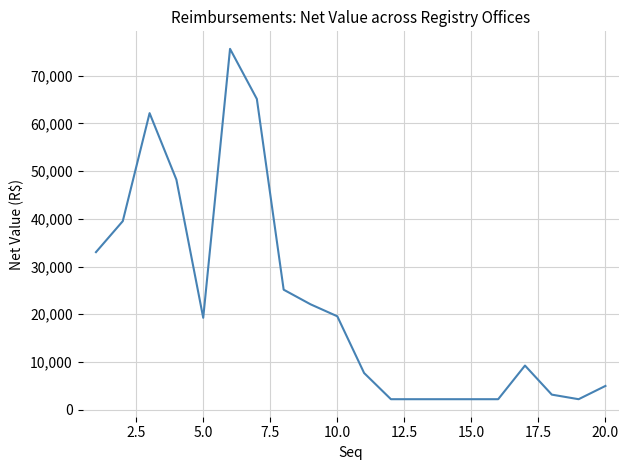

What is the maximum value shown in the chart?

75647.4